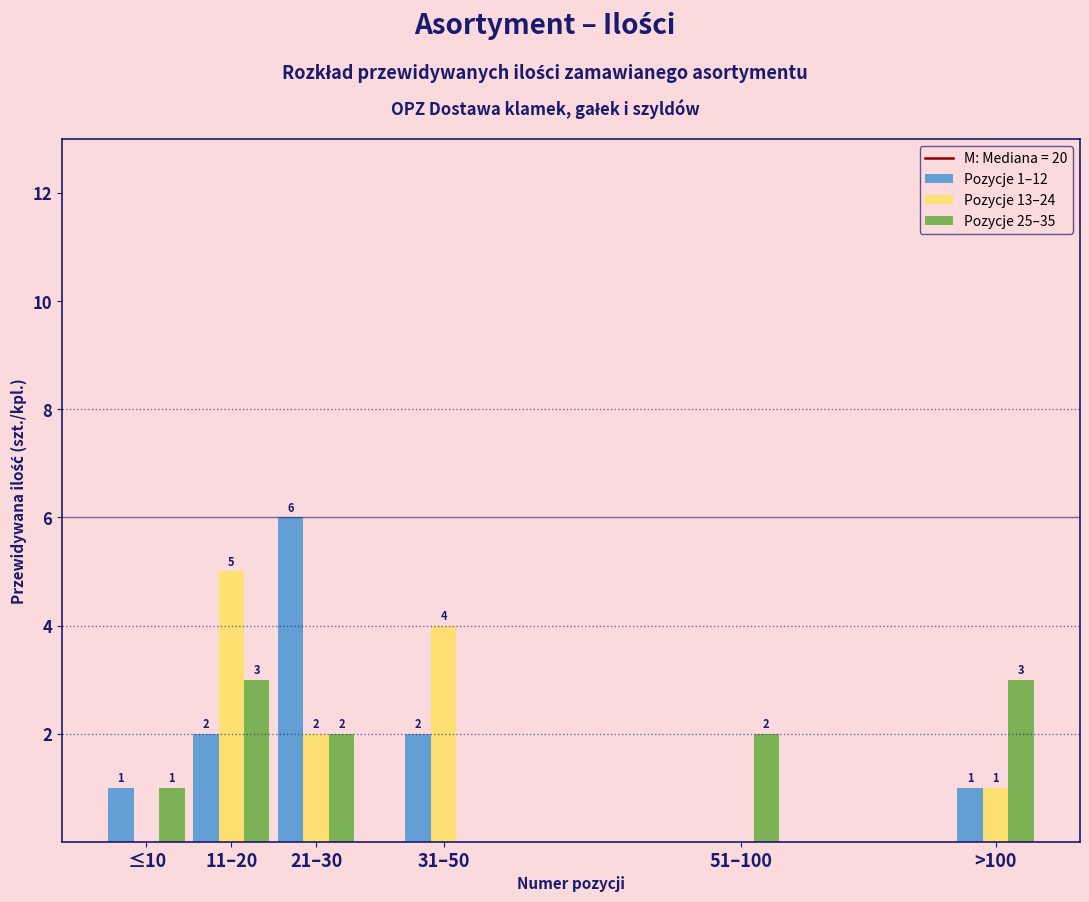

Reading left to right, transcribe all the data shown in this chart.

Pozycje 1–12: ≤10=1	11–20=2	21–30=6	31–50=2	51–100=0	>100=1
Pozycje 13–24: ≤10=0	11–20=5	21–30=2	31–50=4	51–100=0	>100=1
Pozycje 25–35: ≤10=1	11–20=3	21–30=2	31–50=0	51–100=2	>100=3